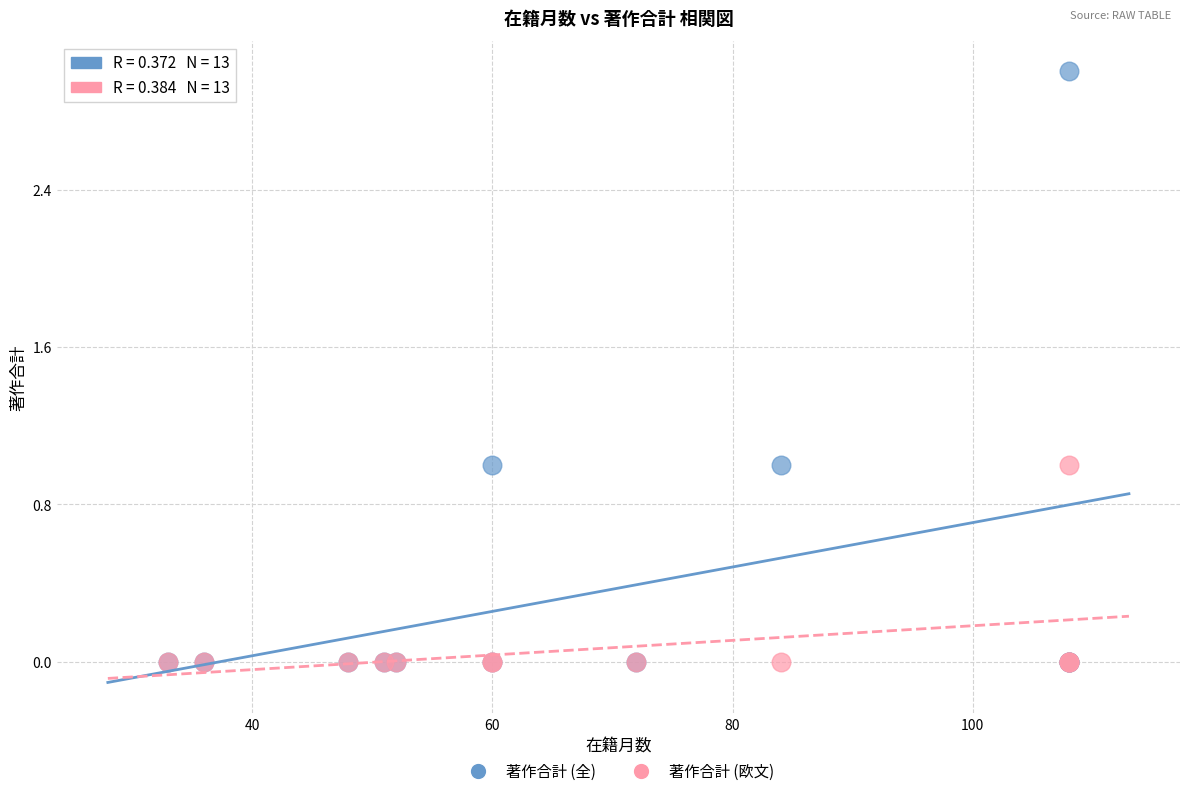

Which series has the largest Y range (max minus min)?

著作合計 (全)